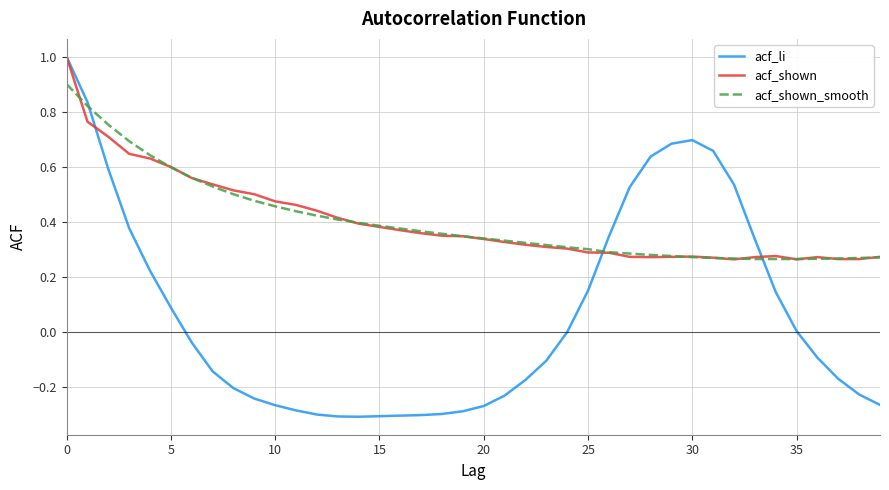

What is the sum of all acf_shown_smooth values?

16.1